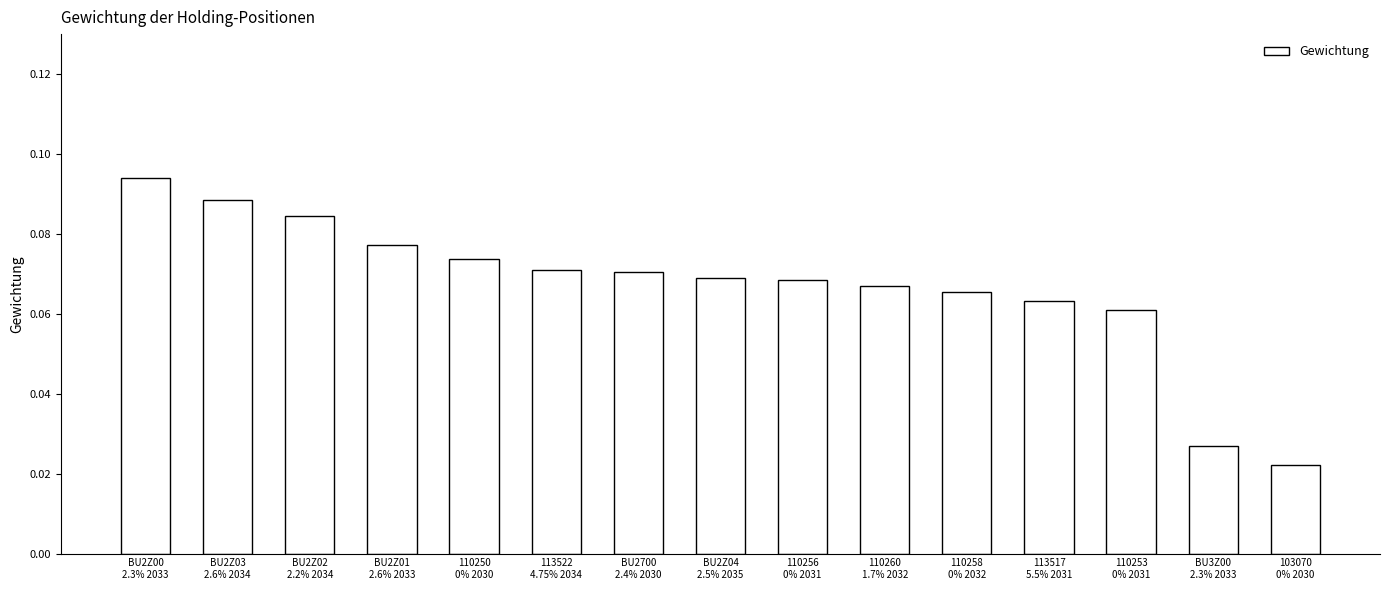

How many categories are shown in the chart?

15